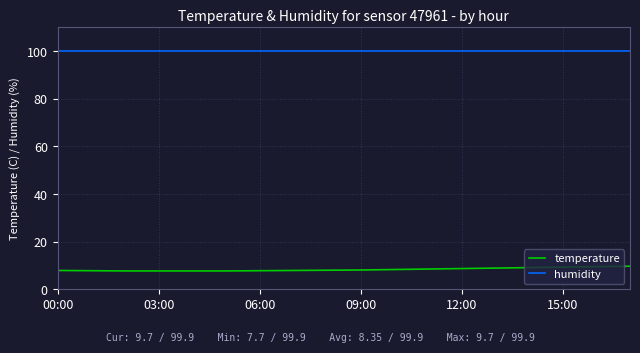

What is the maximum value shown in the chart?

99.9